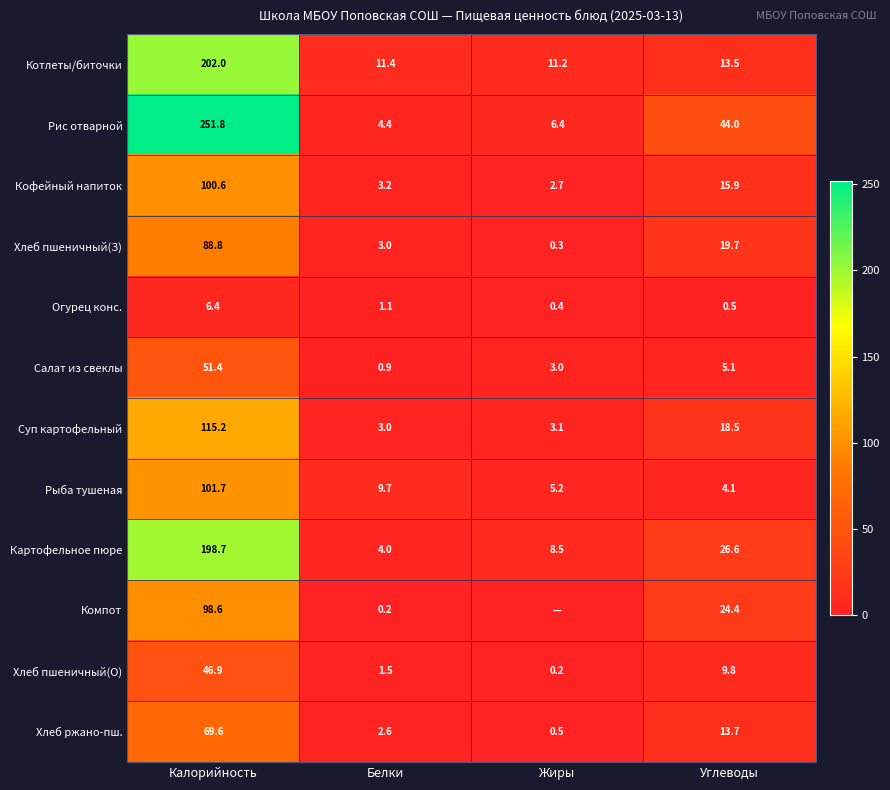

What is the total value across all series at Жиры?

41.5